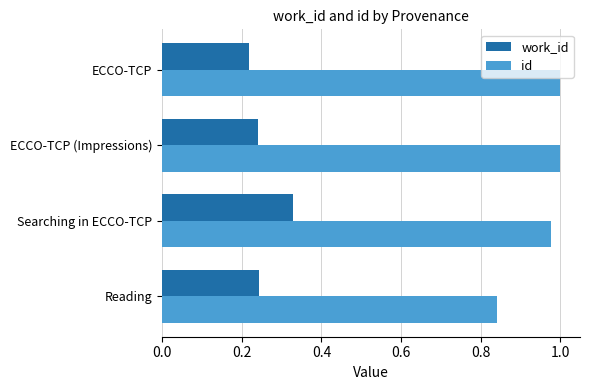

Rank the series at ECCO-TCP (Impressions) from lowest to highest value.

work_id, id